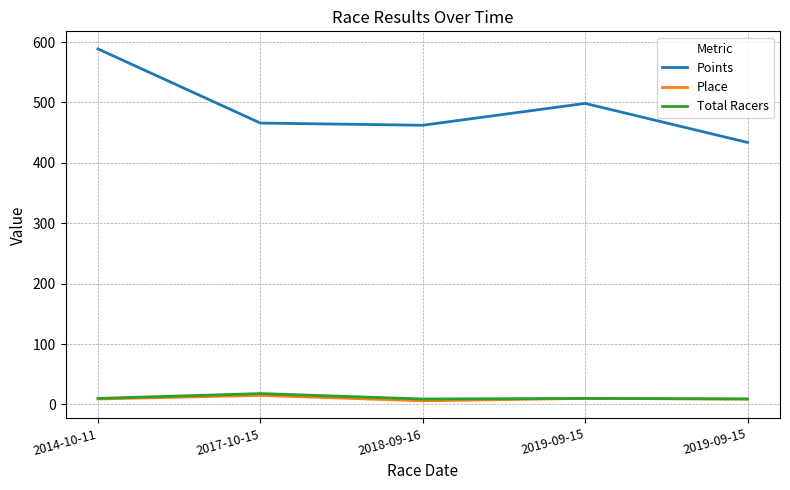

What are all the series names shown in the legend?

Points, Place, Total Racers